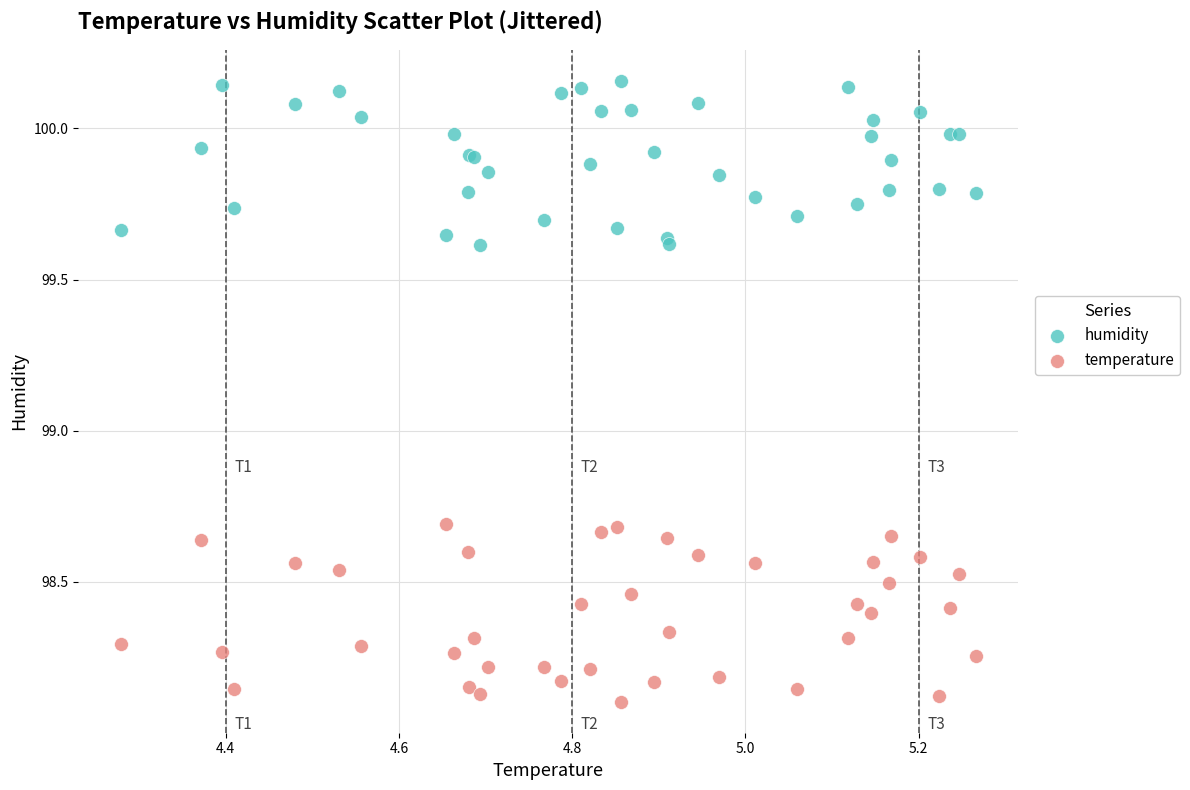

What is the X range (max minus min) for the scatter plot?

1.0